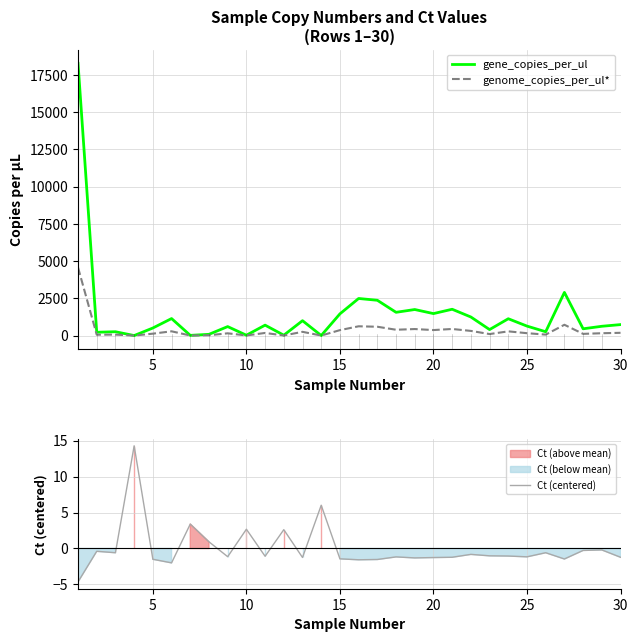

Does the chart have visible grid lines?

Yes